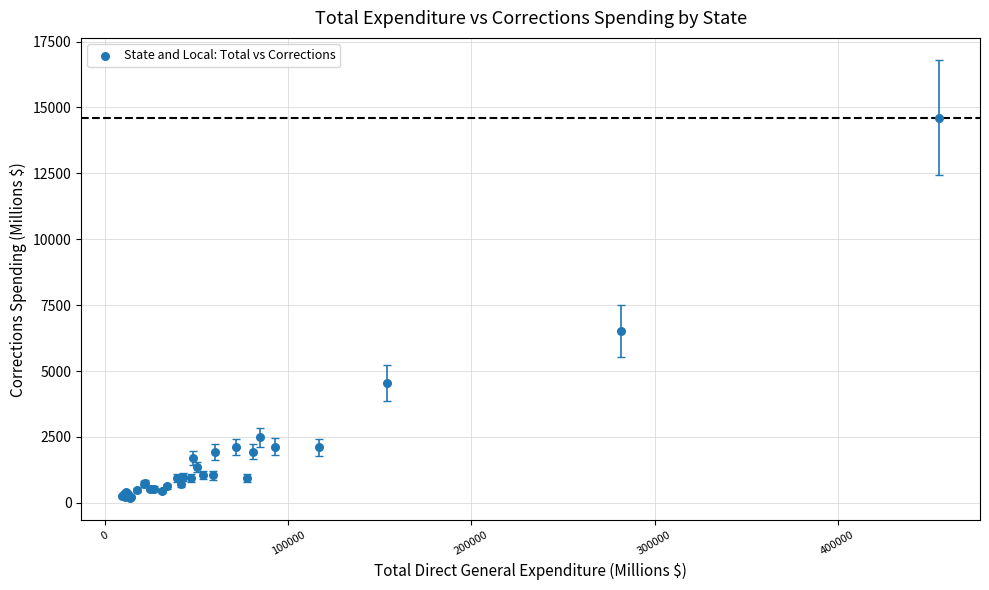

What Y value in the scatter plot is closest to 7405?

6523.1